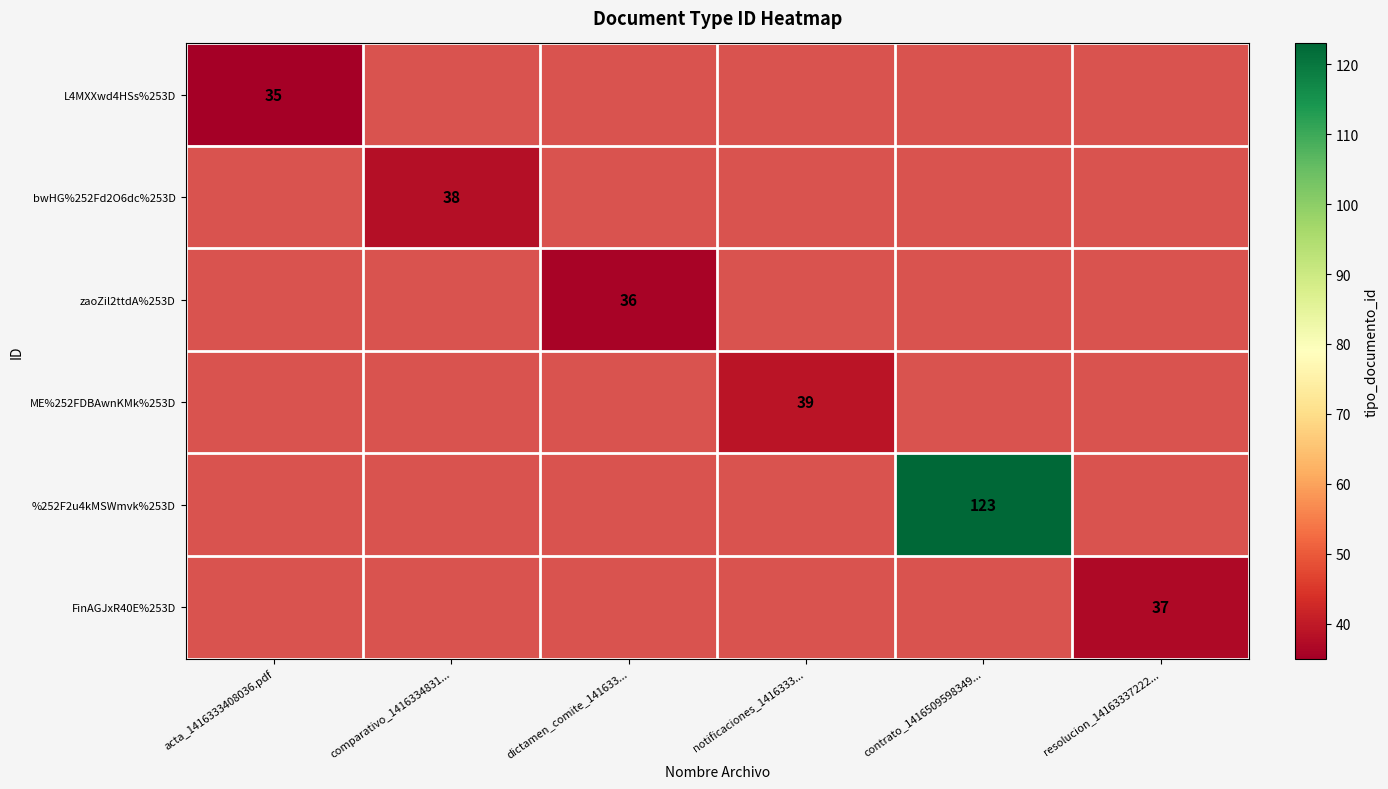

The value of %252F2u4kMSWmvk%253D at contrato_1416509598349... is 44. True or false?

False